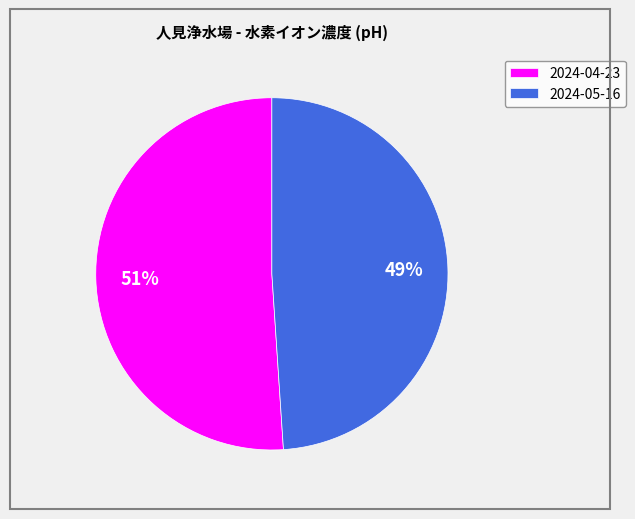

Combined, do 2024-04-23 and 2024-05-16 account for over 50%?

Yes